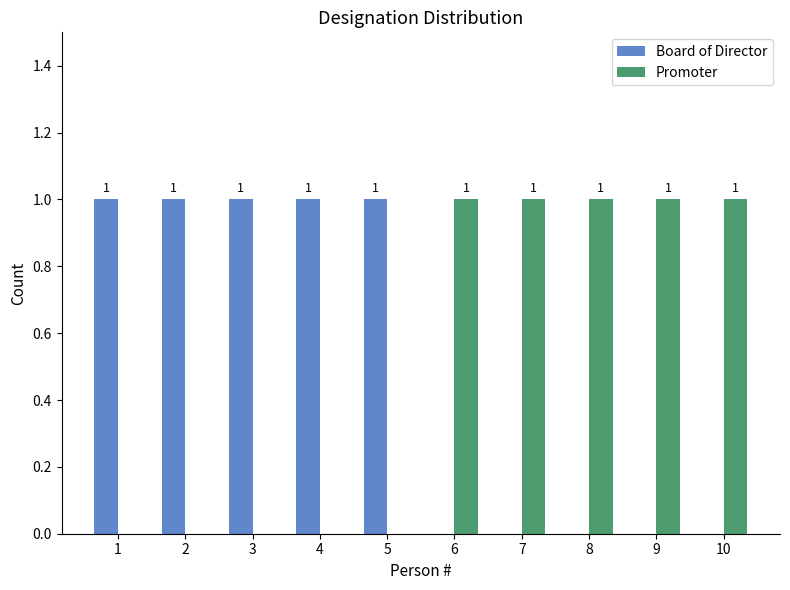

The Promoter series shows 0 at 5. True or false?

True